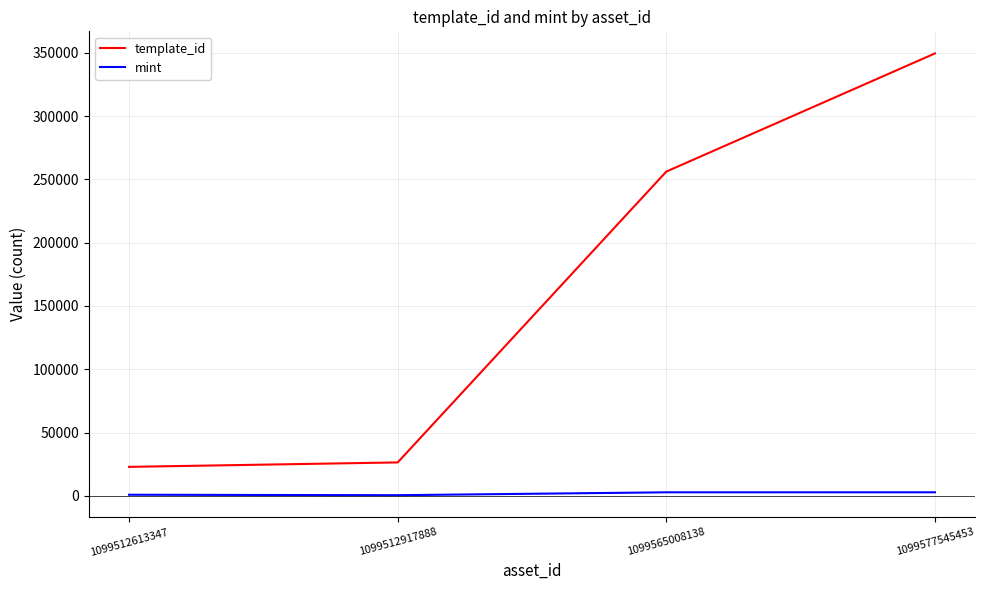

What is the maximum value shown in the chart?

349523